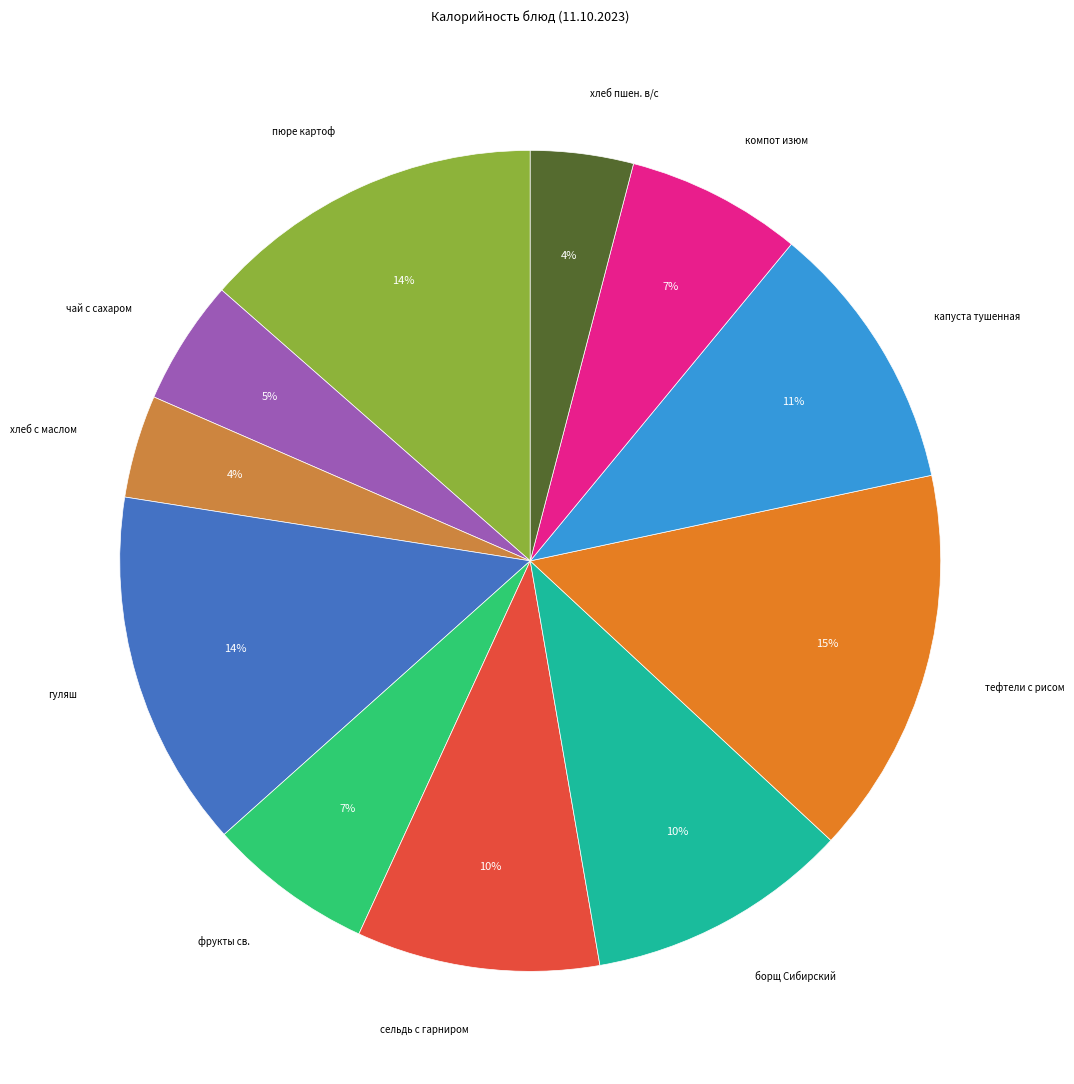

To the nearest percent, what is the difference between the largest and smallest slice percentages?

11%